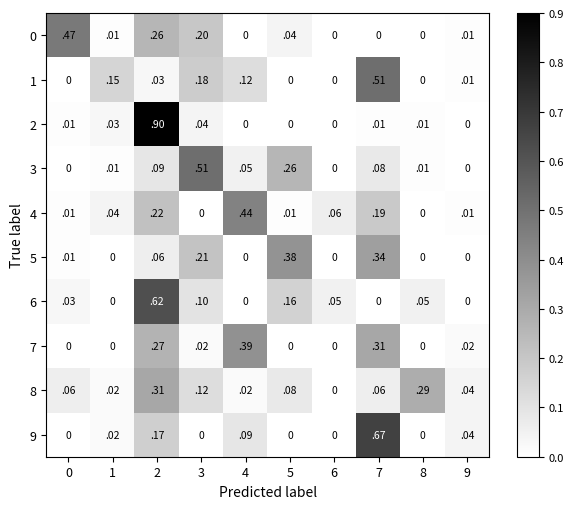

How many positive values does the 2 series have?

6